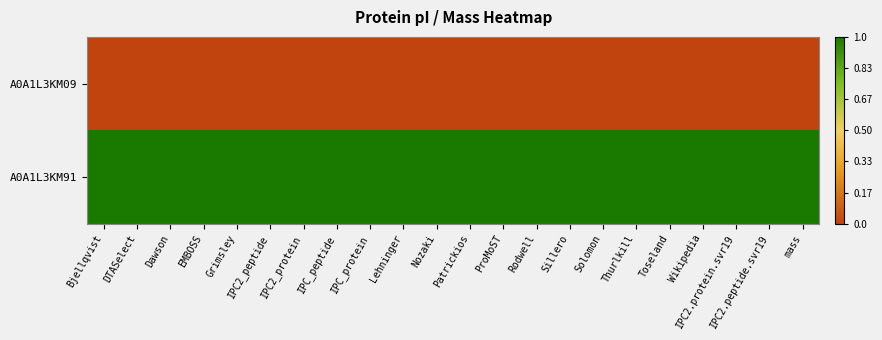

At IPC_protein, list the series in order from largest to smallest.

A0A1L3KM91, A0A1L3KM09